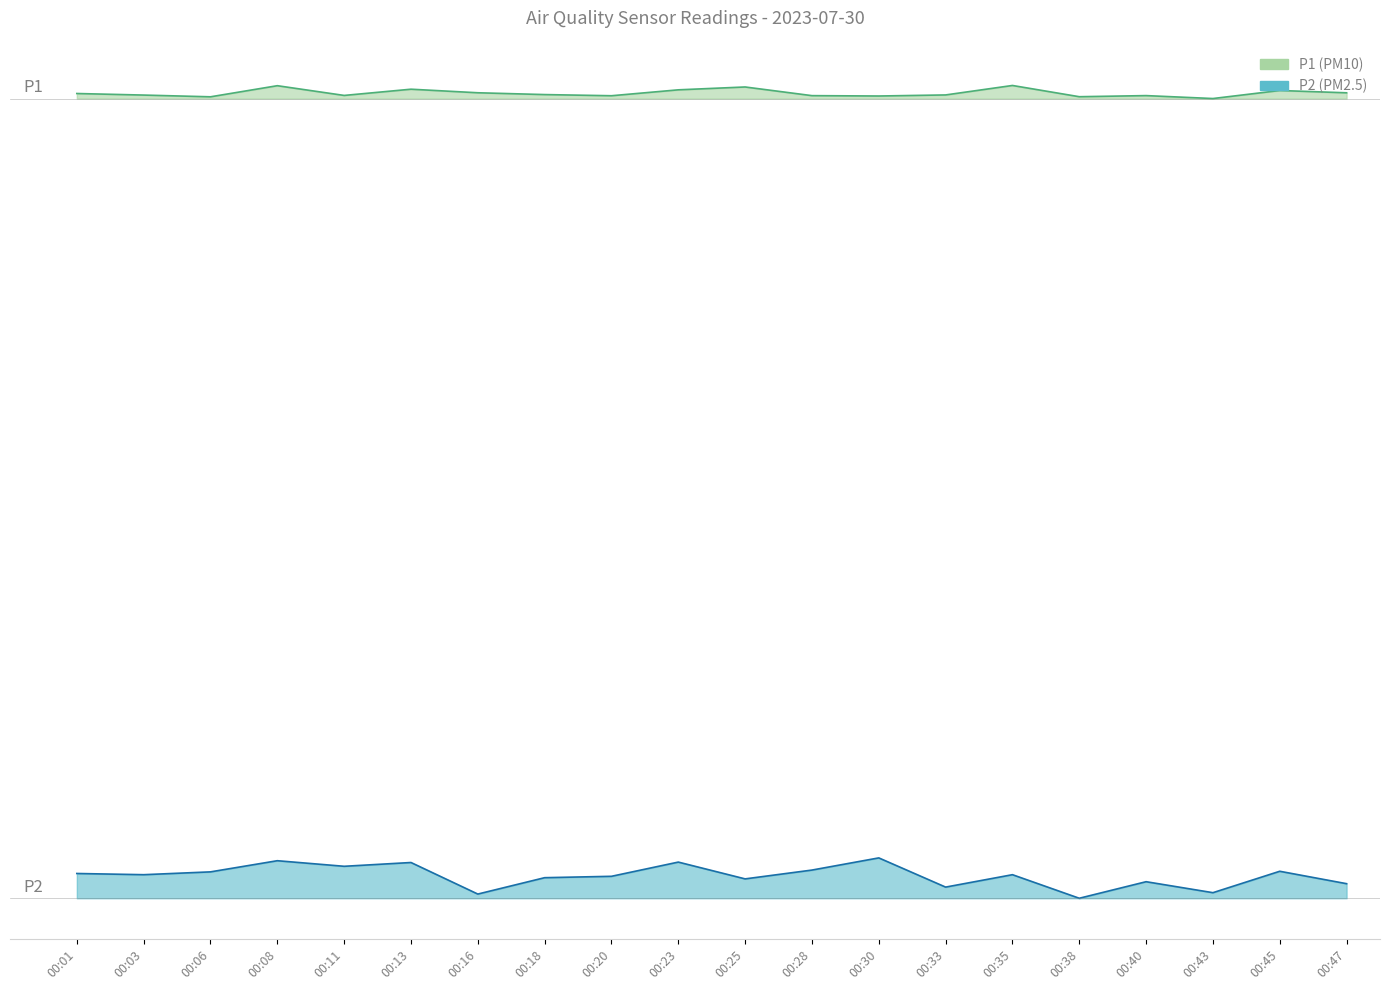

Between 00:28 and 00:40, which is larger?

00:40